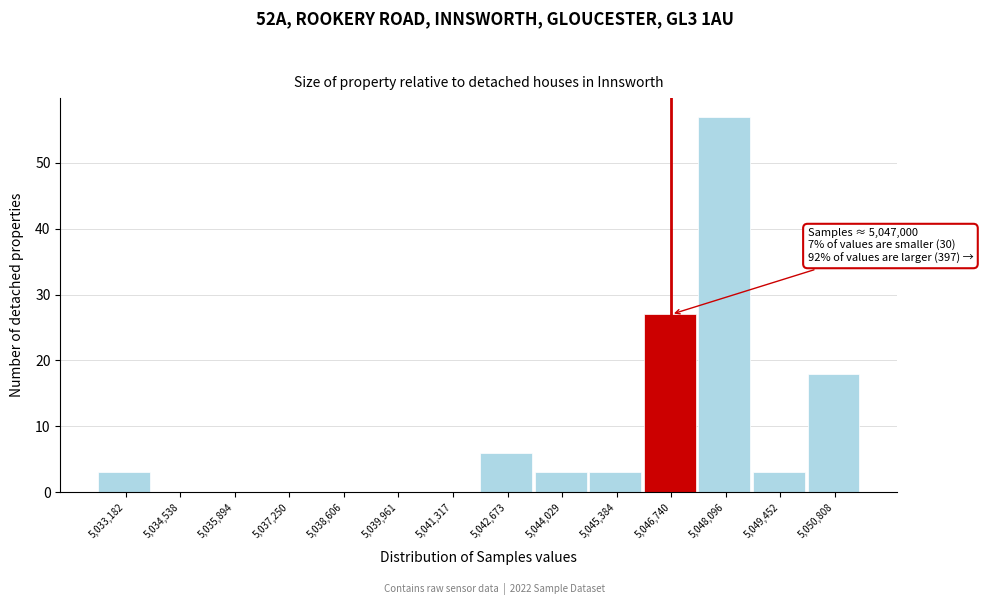

Which range on the x-axis has the tallest bar?

5047400 to 5048800